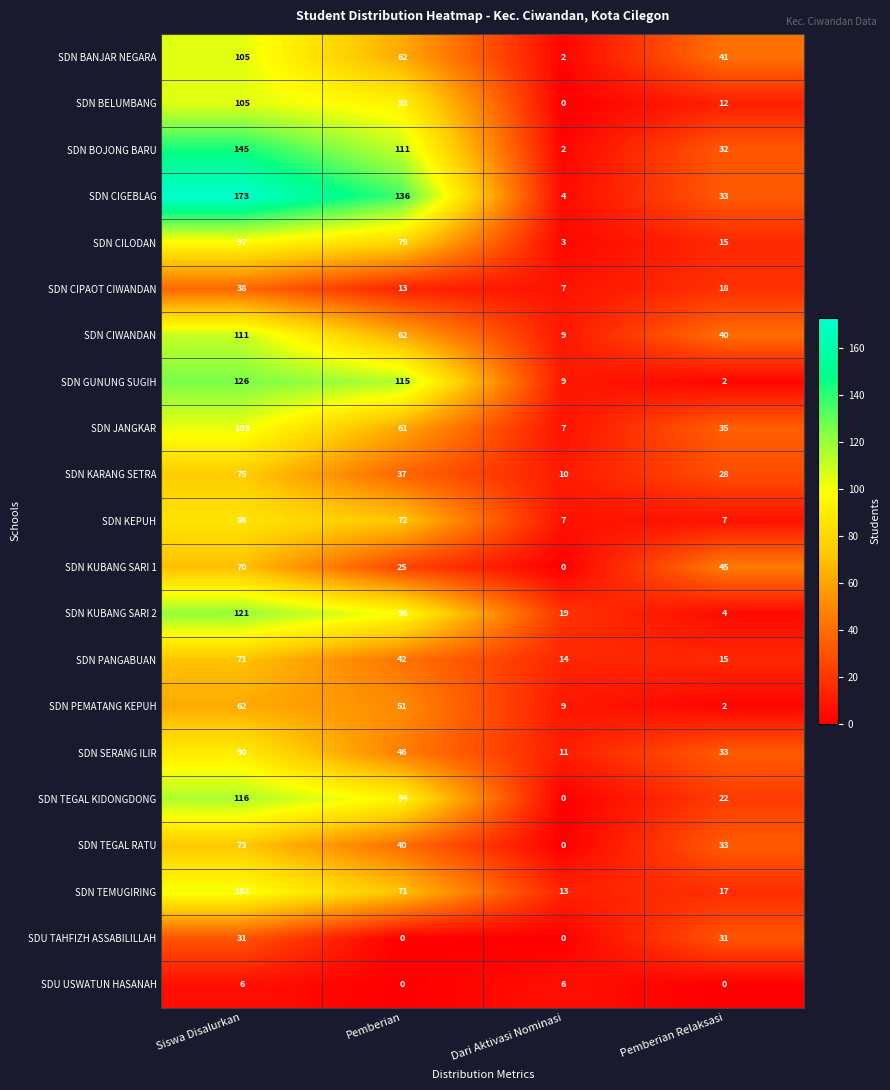

The value of SDN CIPAOT CIWANDAN at Pemberian Relaksasi is 30. True or false?

False